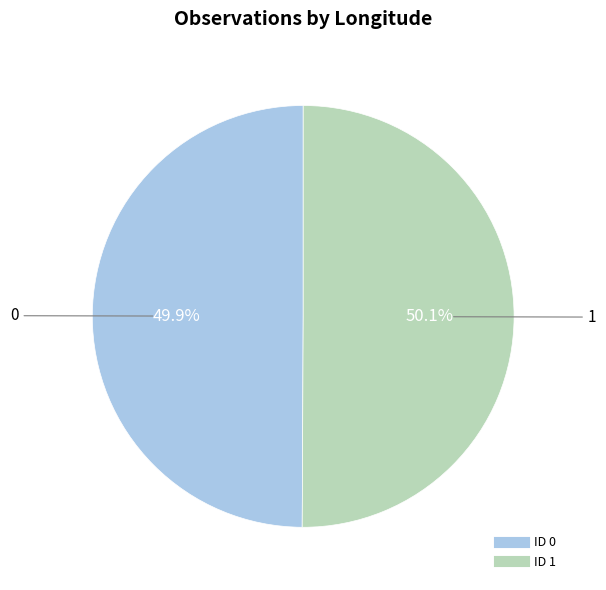

Does any single category account for the majority?

Yes